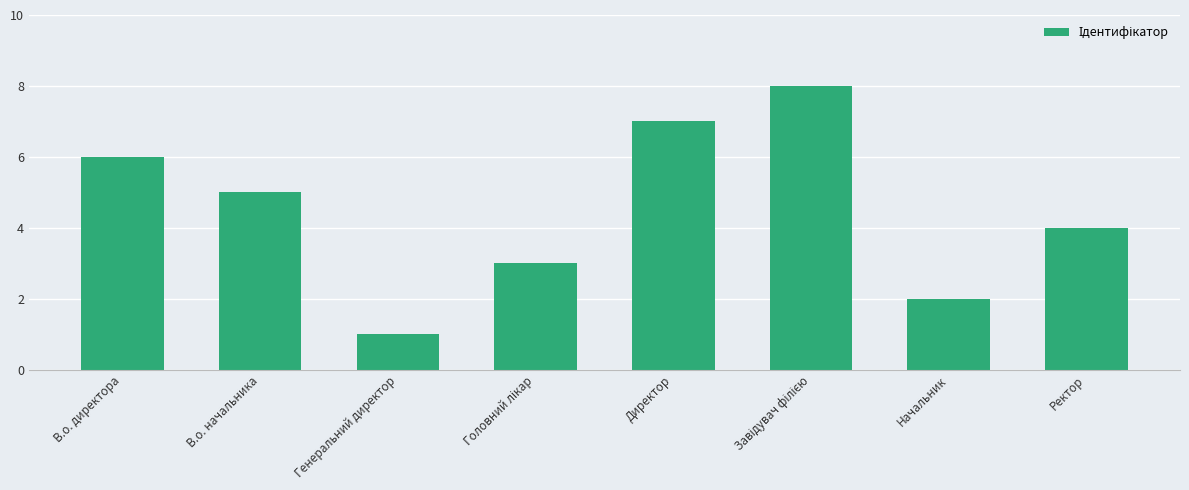

What is the difference between the maximum and minimum values?

7